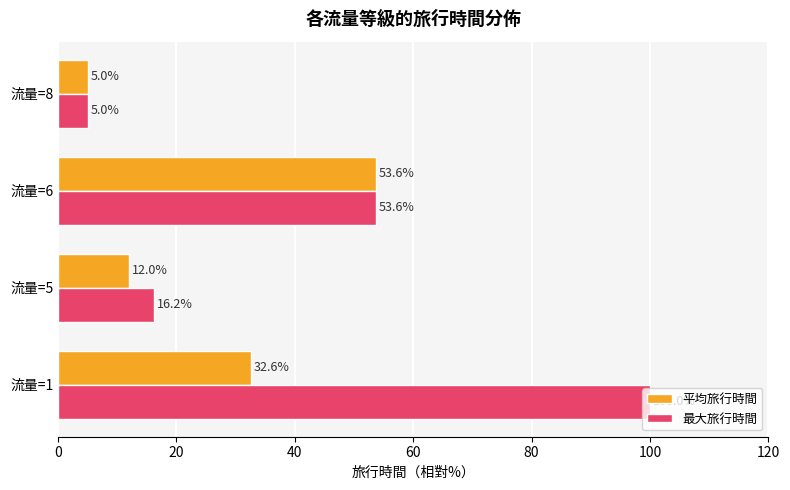

What is the average value of the 最大旅行時間 series?

43.7